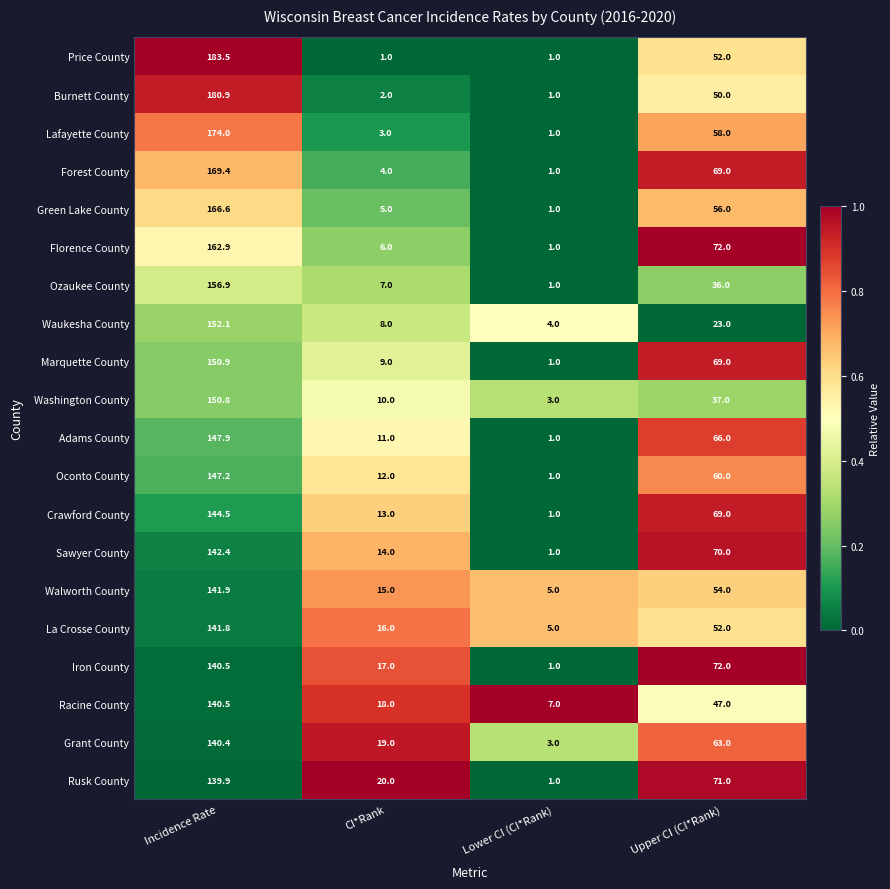

What is the average value of the Lafayette County series?

59.0